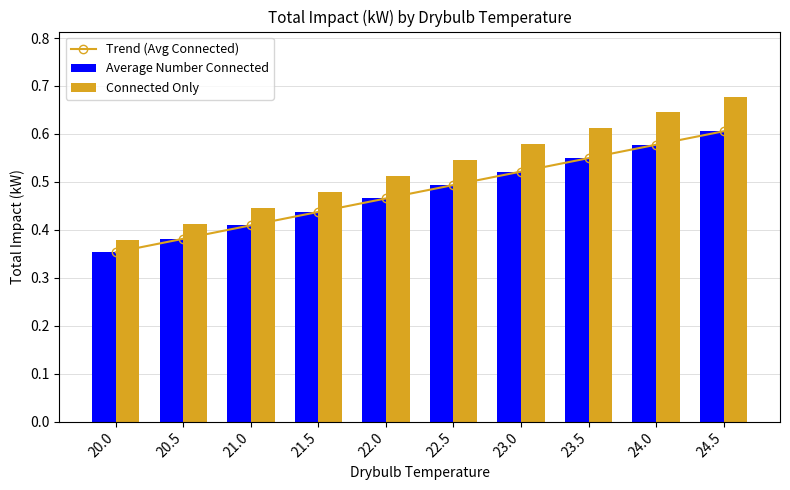

Is the value of Connected Only at 20.0 greater than the value of Trend (Avg Connected) at 20.0?

Yes